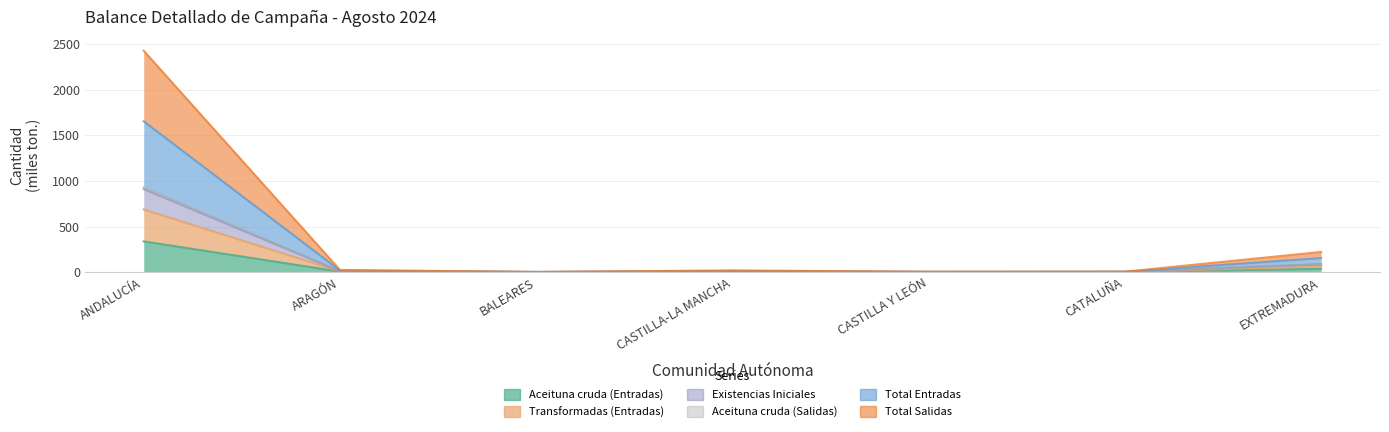

At which label does Total Entradas reach its peak?

ANDALUCÍA